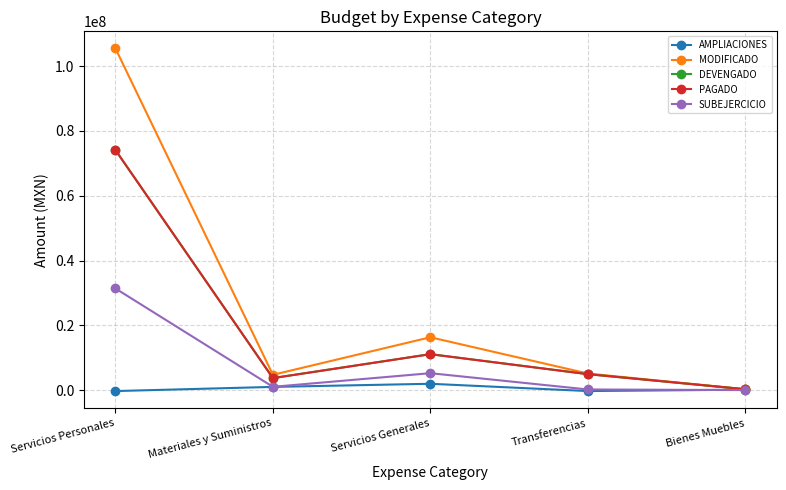

In DEVENGADO, how many points are higher than both neighbors (excluding endpoints)?

1